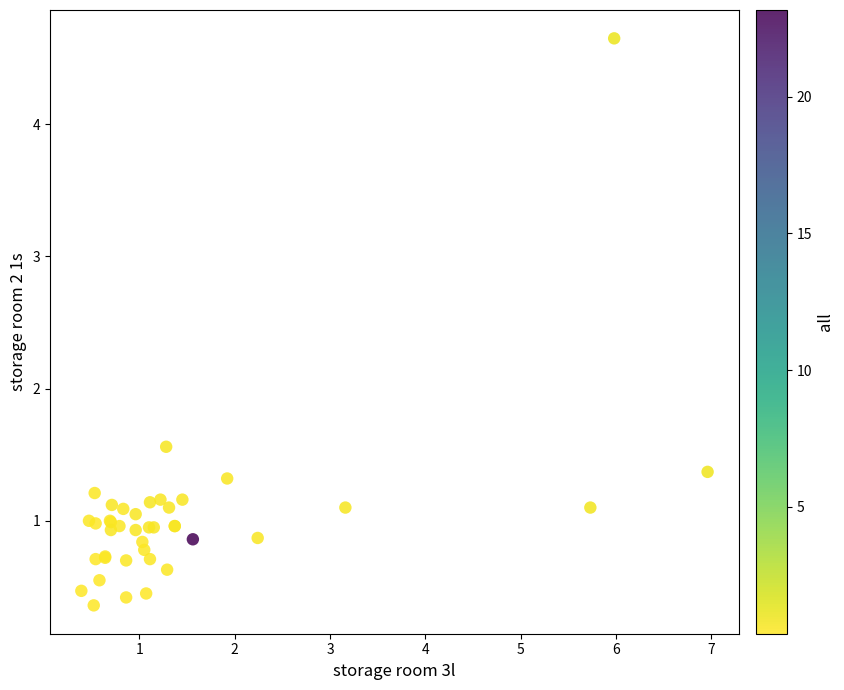

What Y value in the scatter plot is closest to 2?

1.6